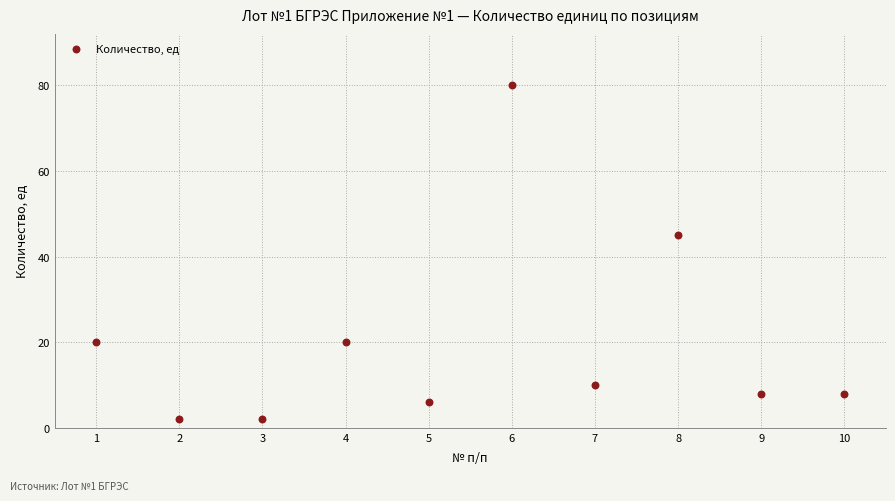

What Y value in the scatter plot is closest to 41?

45